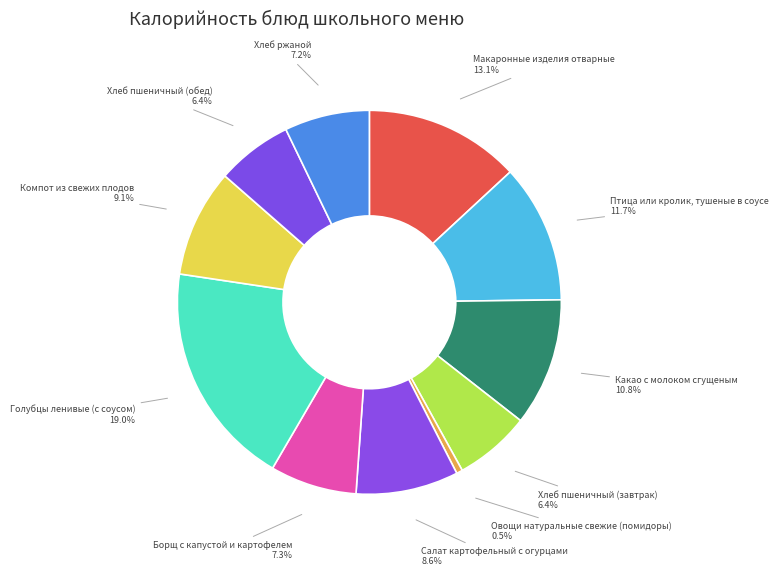

How many slices are in this pie chart?

11